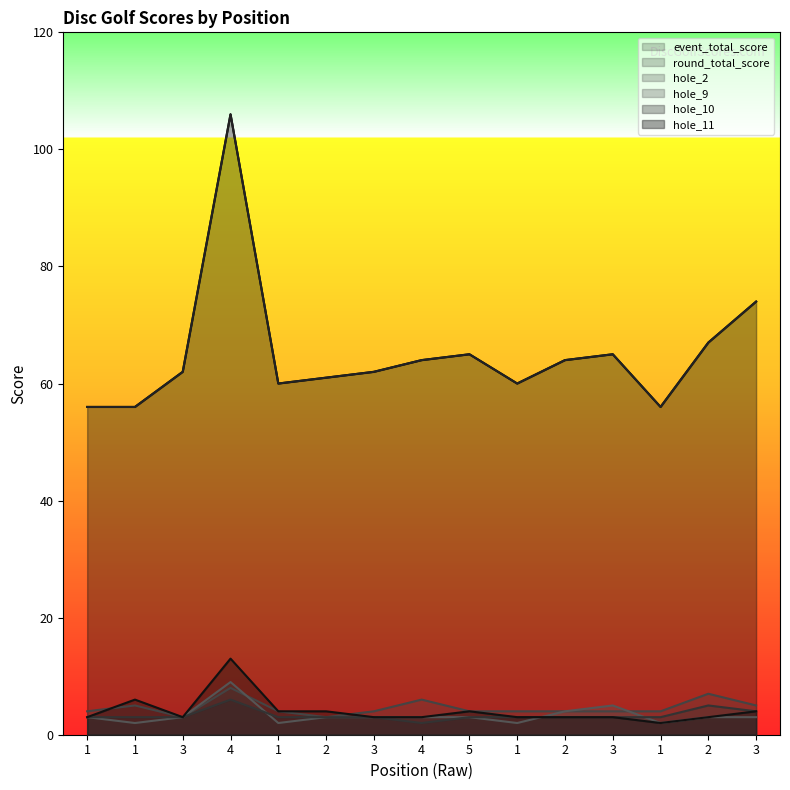

What are all the series names shown in the legend?

event_total_score, round_total_score, hole_2, hole_9, hole_10, hole_11